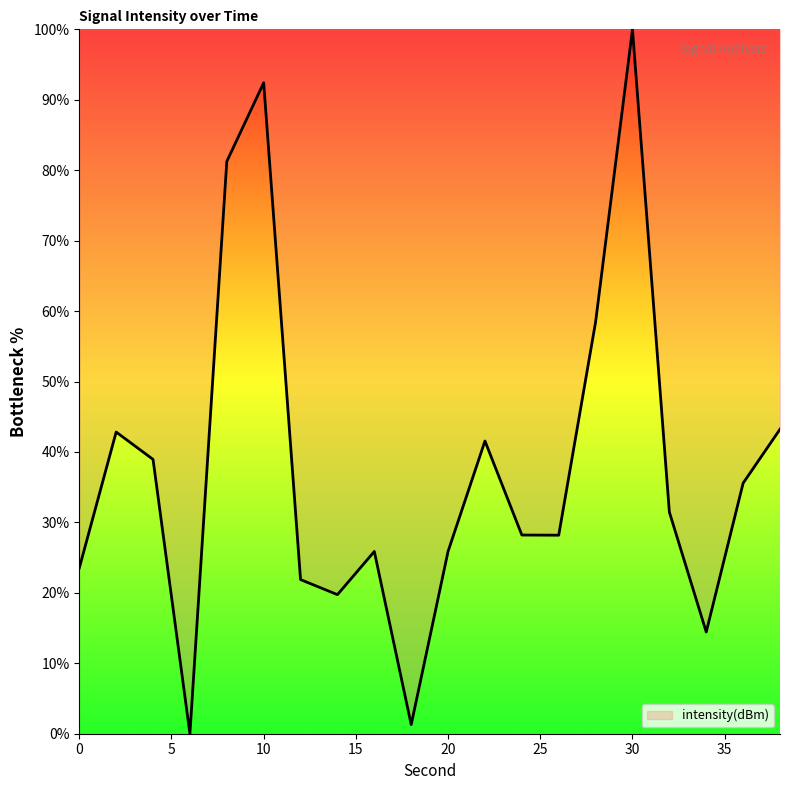

What is the difference between the maximum and minimum values?

100.0